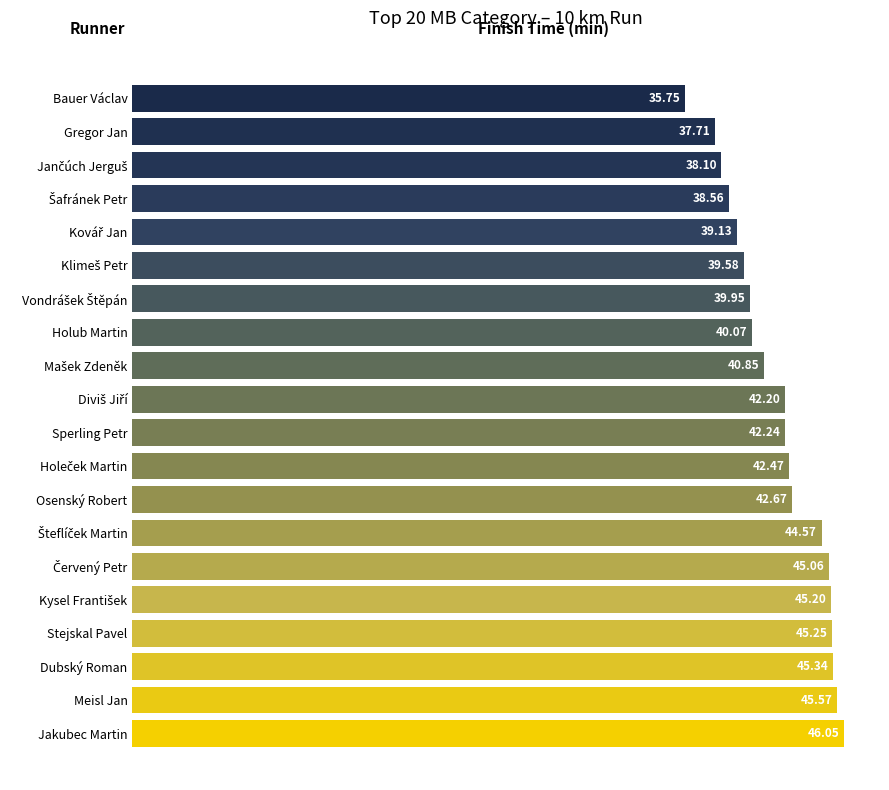

What is the label of the 20th bar from the top?

Jakubec Martin